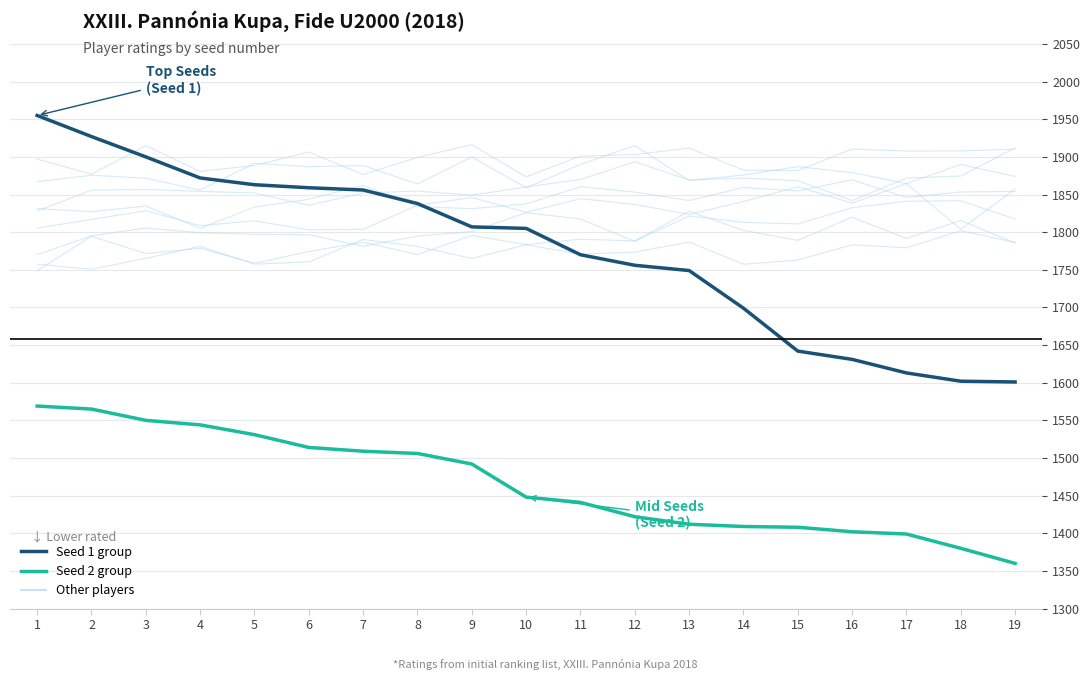

How many categories are shown in the chart?

19